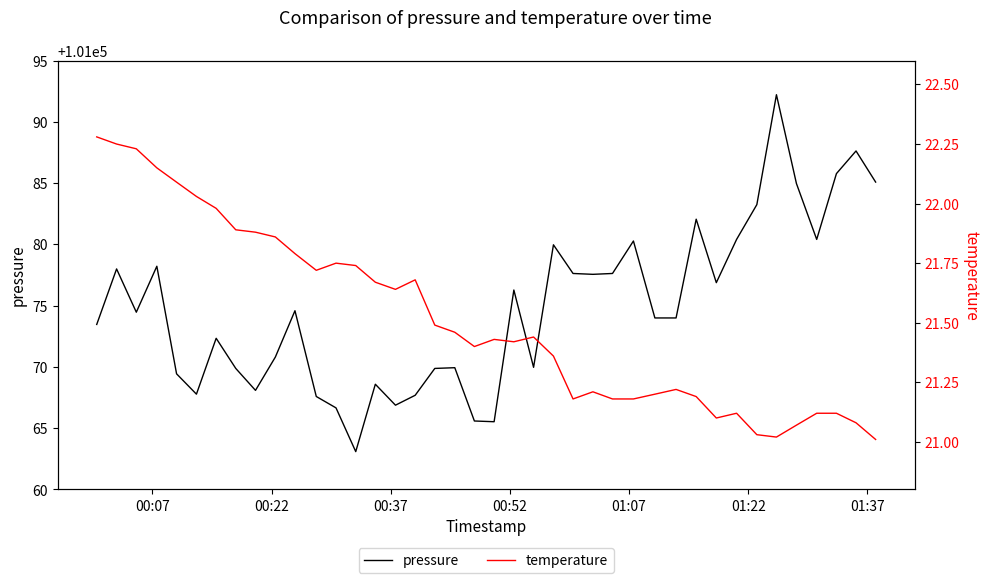

What is the minimum value for pressure?

101063.1